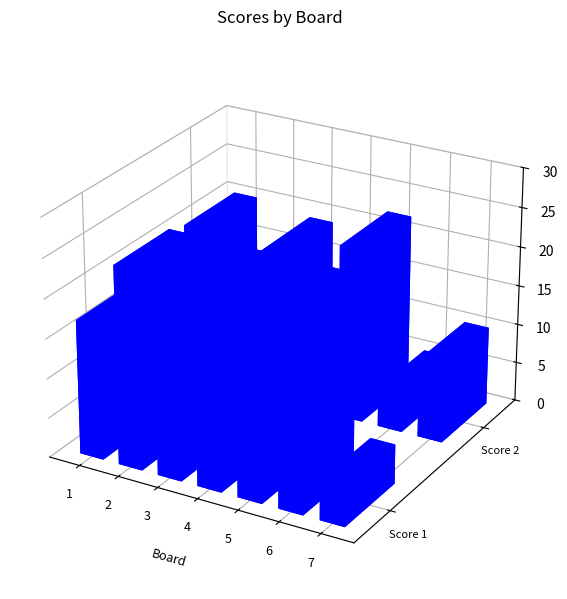

Where does the Score 1 series first go above 17?

2